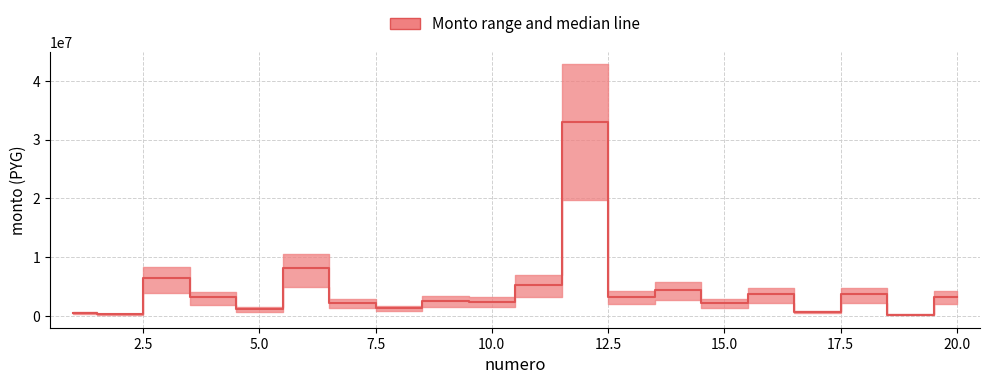

What is the greatest value displayed?

32924362